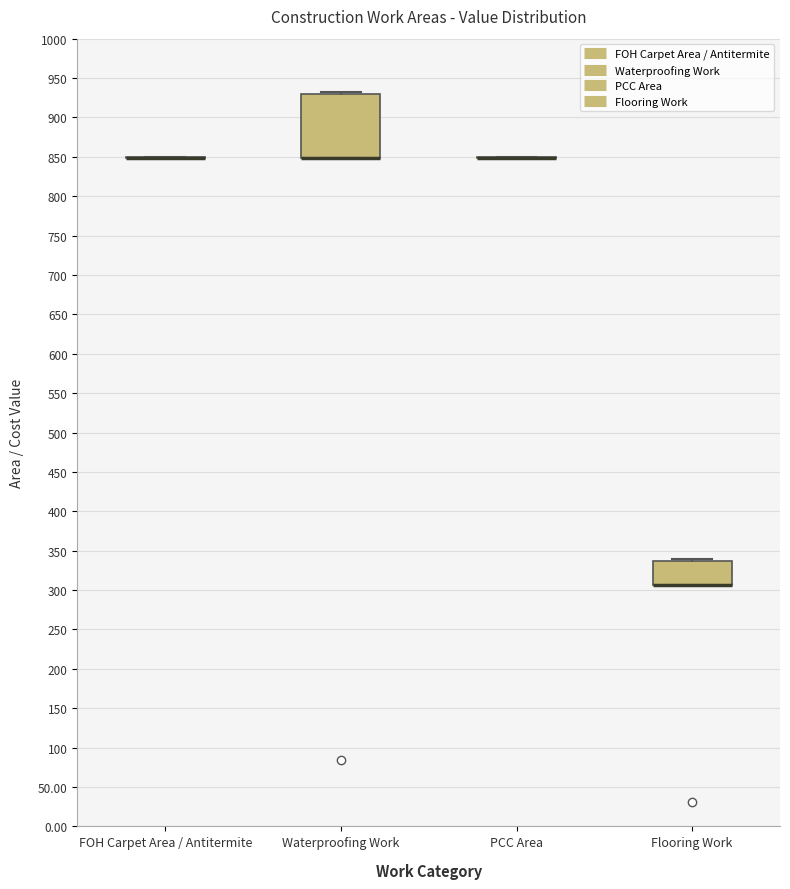

Reading left to right, transcribe this box plot: for each box, give where its median line is, the range the box spans, and where its two whiskers end, as read against the y-axis. The values are not printed on the chart, so give them approximately, as read against the axis.

FOH Carpet Area / Antitermite: box collapsed to a line at 850, whiskers 850 to 850
Waterproofing Work: median 850 (drawn on the box's lower edge), box 850 to 930, whiskers 850 to 935
PCC Area: box collapsed to a line at 850, whiskers 850 to 850
Flooring Work: median 305 (drawn on the box's lower edge), box 305 to 335, whiskers 305 to 340